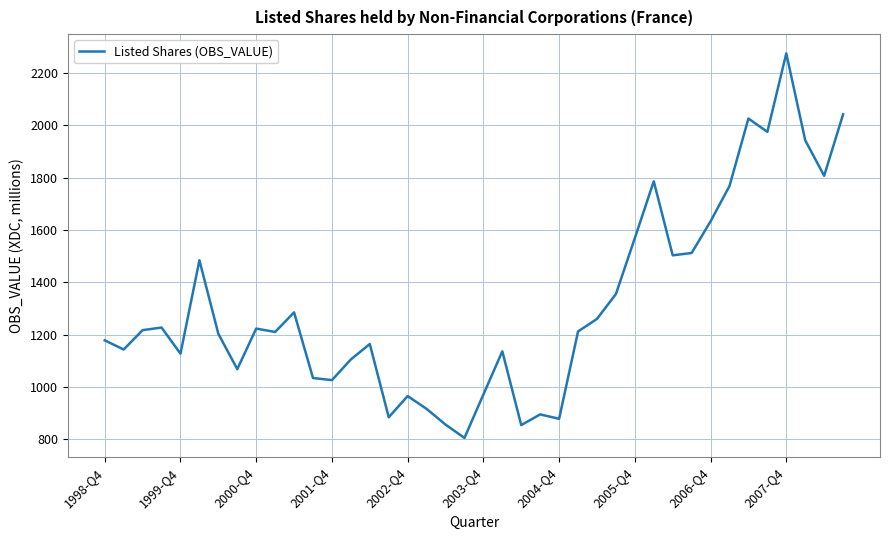

What is the difference between the maximum and minimum values?

1470